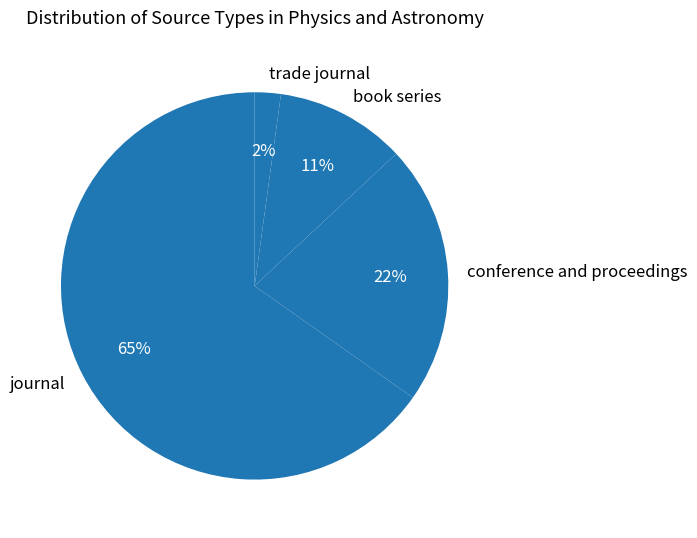

Which category has the smallest portion of the pie?

trade journal